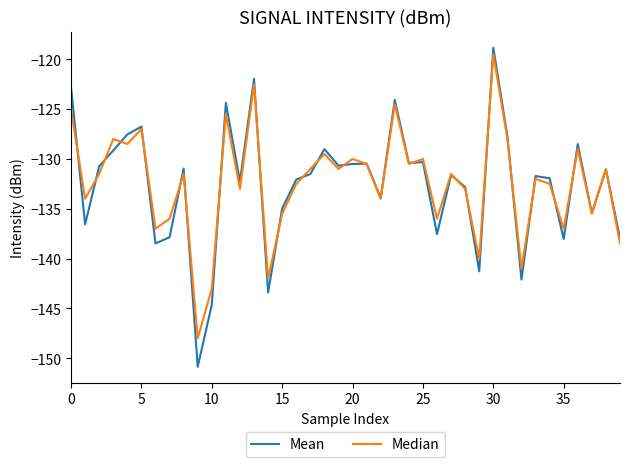

What is the smallest value displayed?

-150.9